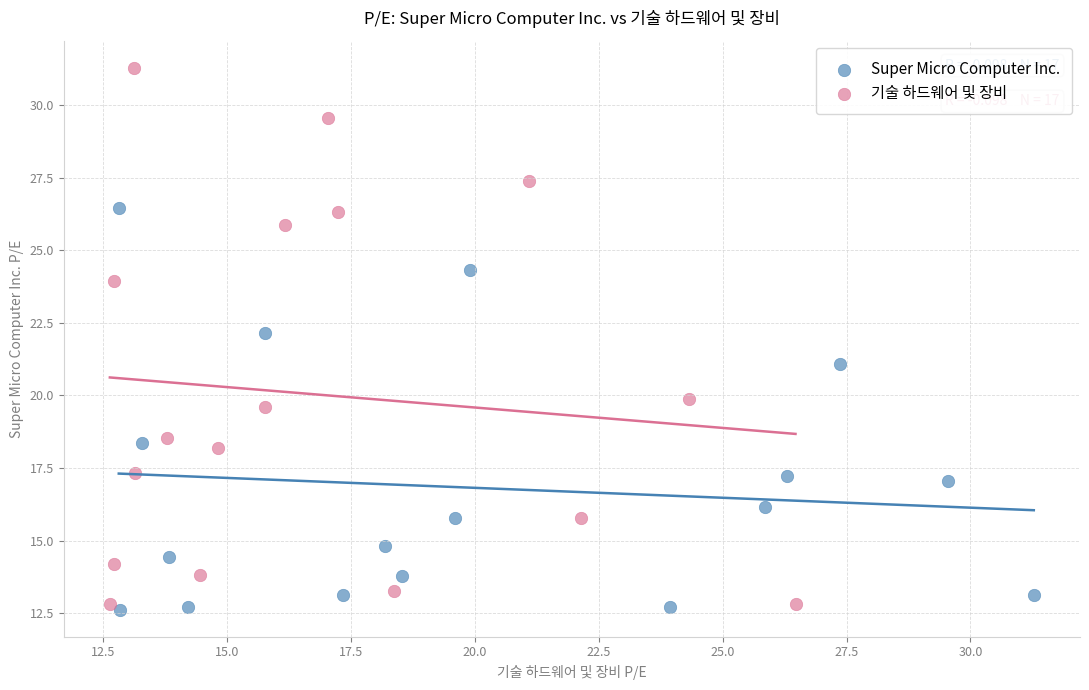

Which series has the widest spread of Y values?

기술 하드웨어 및 장비